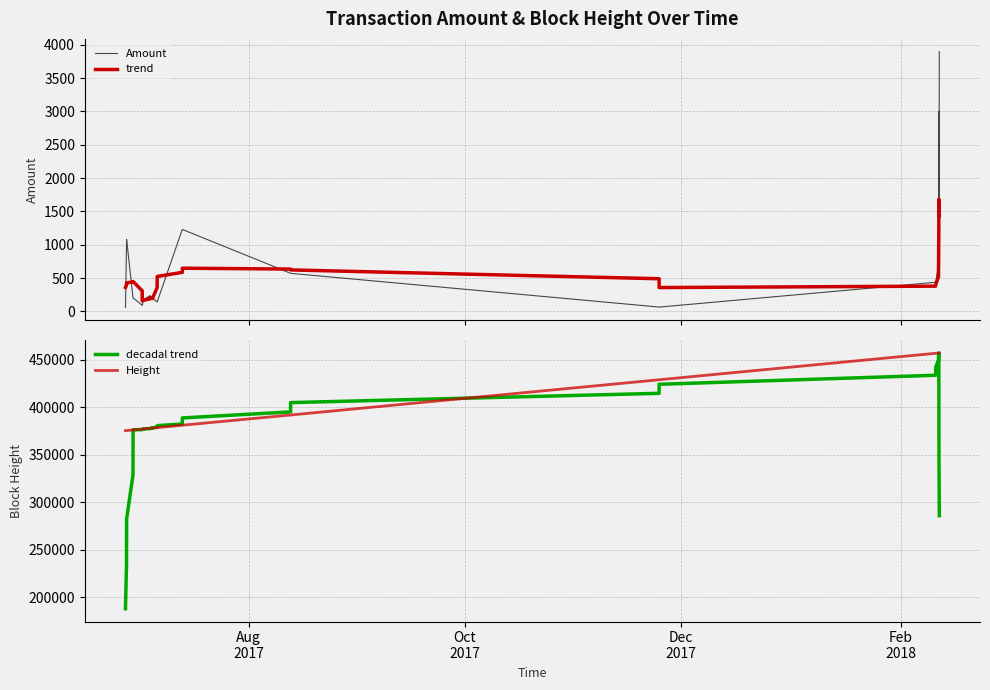

What is the lowest value of the trend series?

159.8